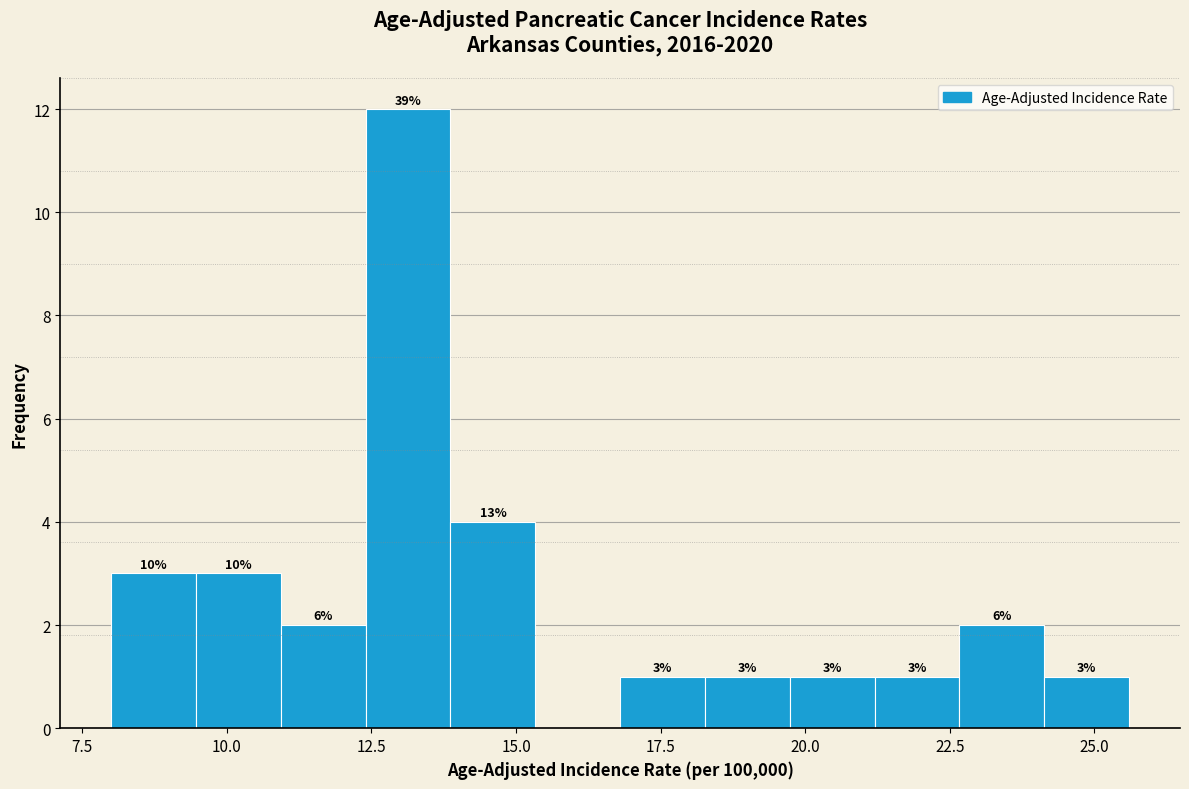

Around what value on the x-axis is the tallest bar? Give the approximate position of its centre, as read against the axis.

13.0